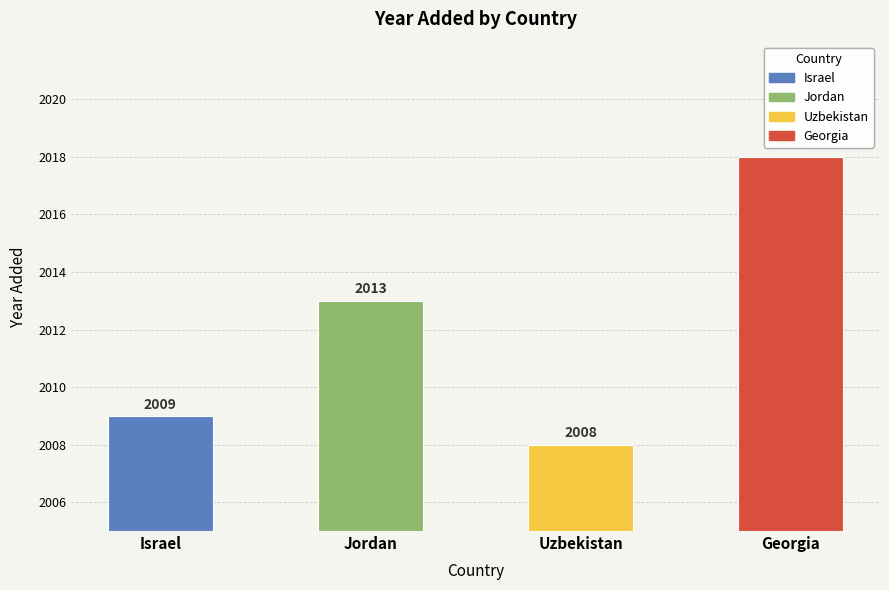

True or false: the data shows 641 at Israel.

False